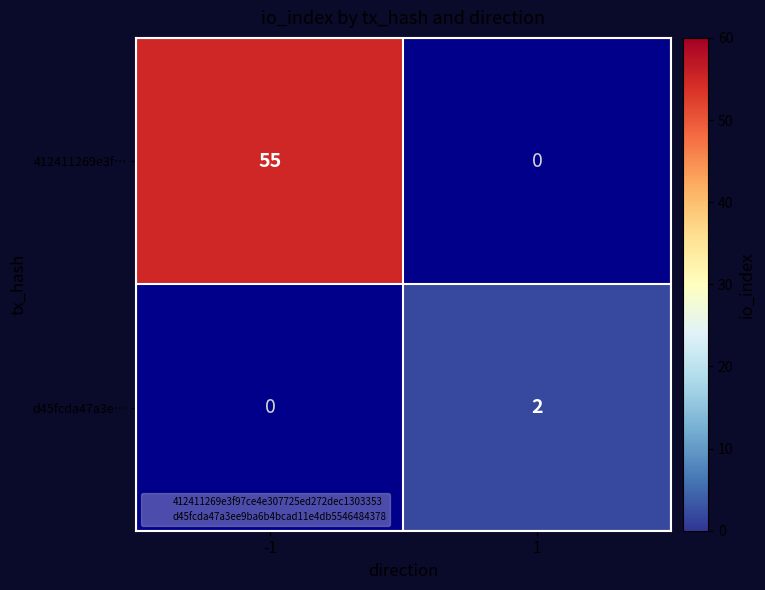

What is the spread (max minus min) of values at 1?

2